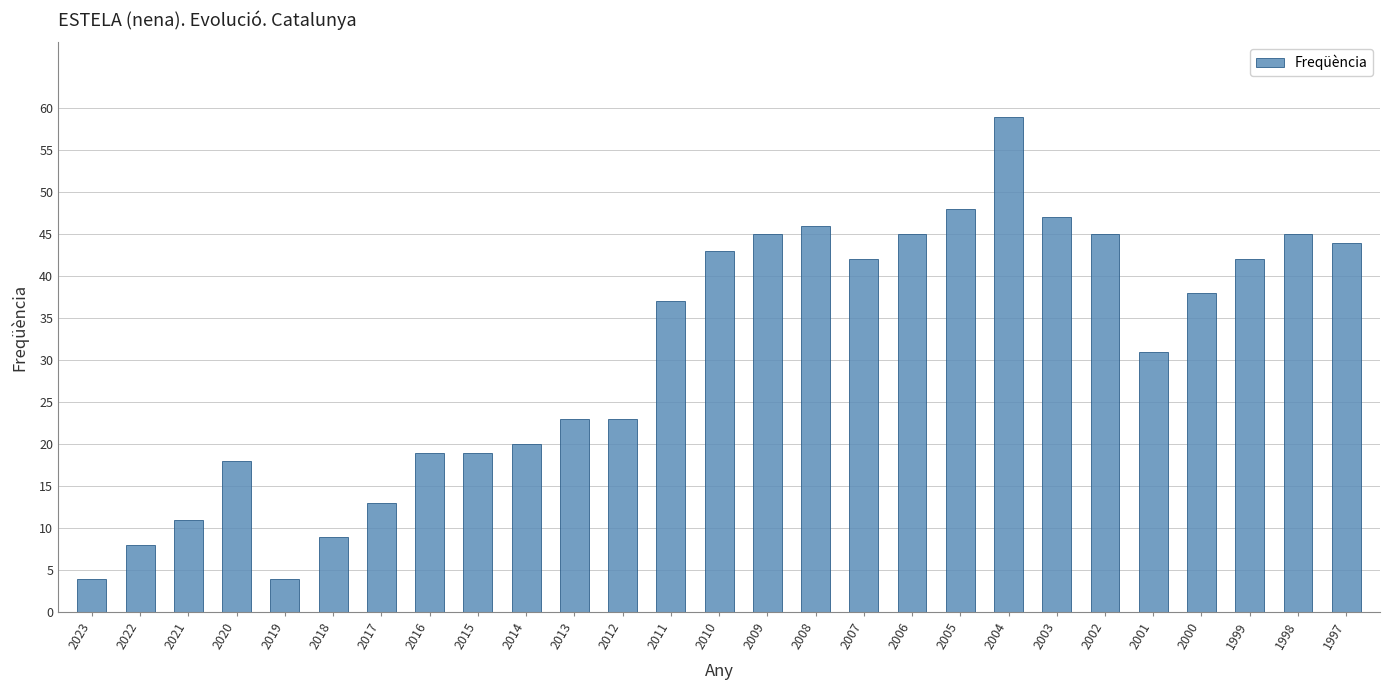

How many distinct data groups are displayed?

1